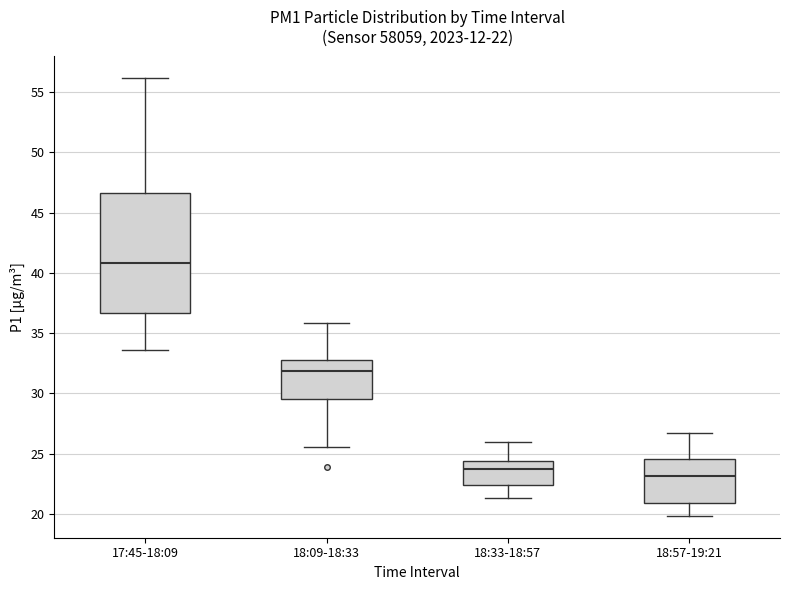

Comparing the boxes themselves (not the whiskers), which one is the tallest?

17:45-18:09